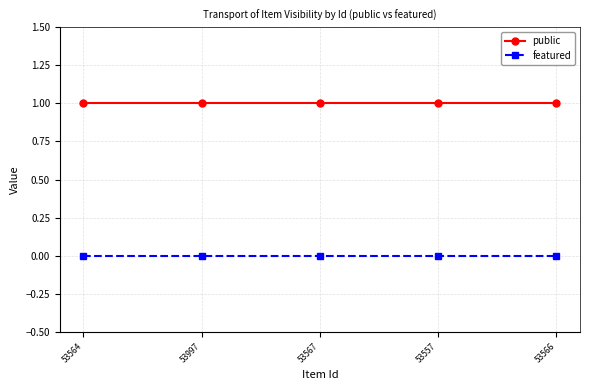

The value of public at 53567 is 1. True or false?

True